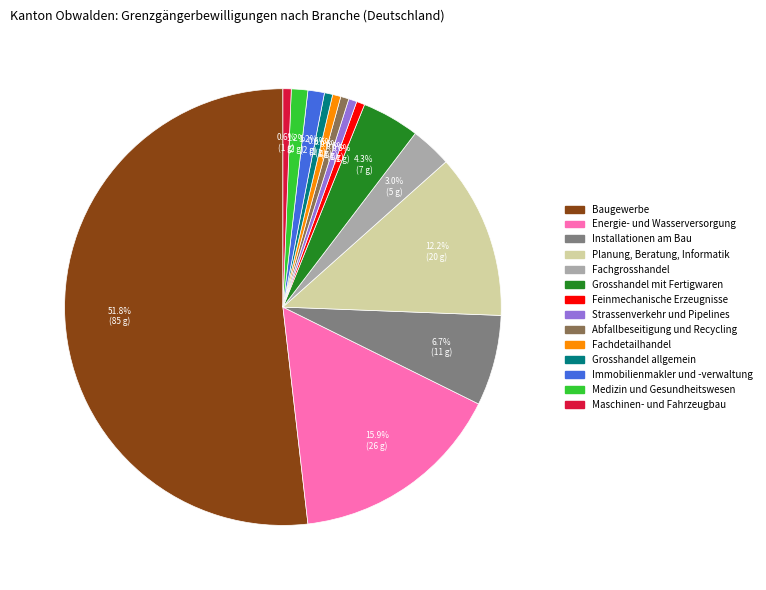

Does any single category account for the majority?

Yes